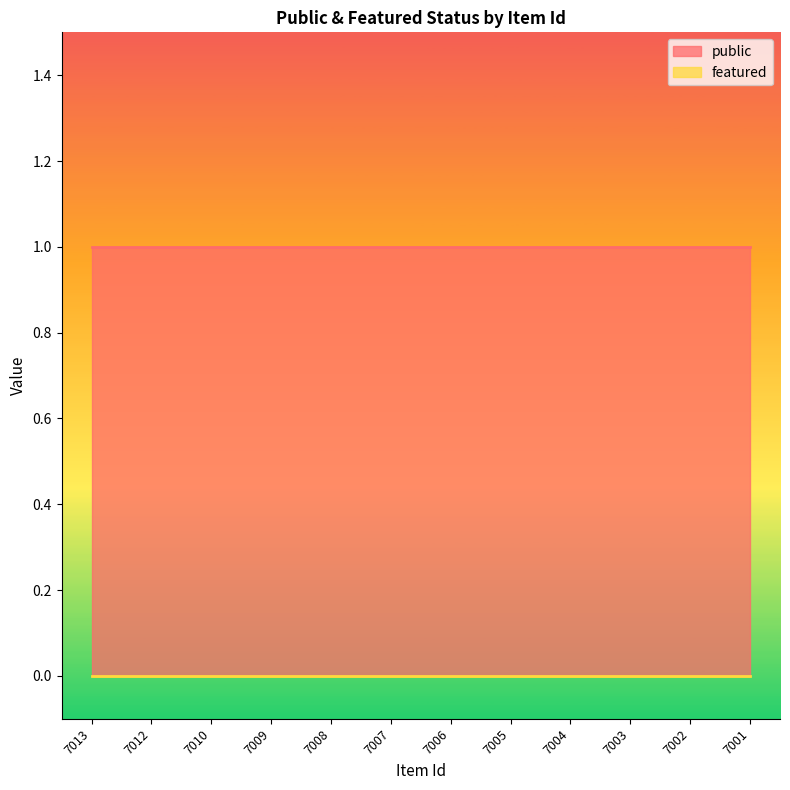

What value does the public series have at 7013?

1